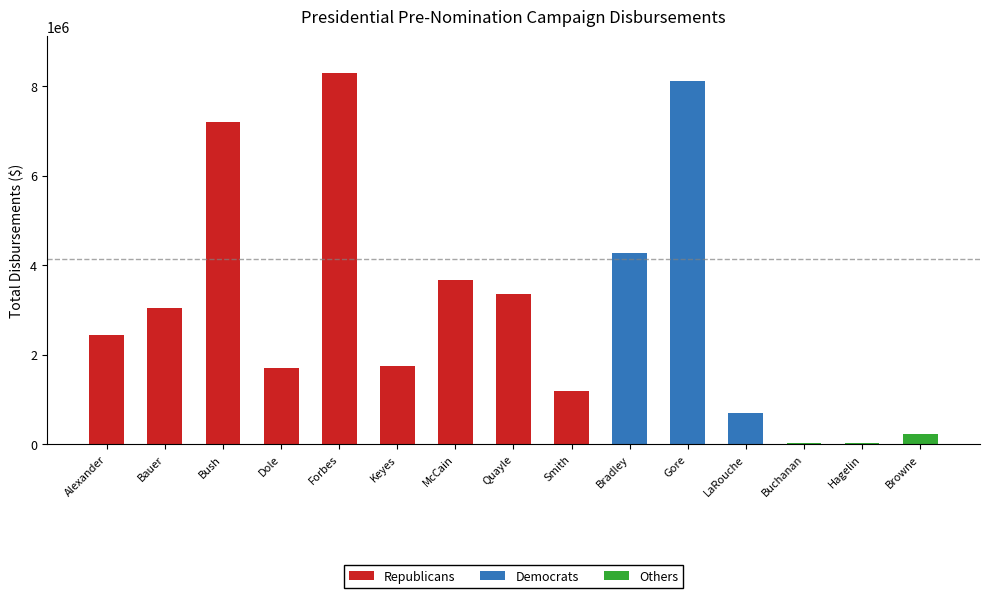

Approximately how many times larger is the value at Forbes compared to Bush?

1.1